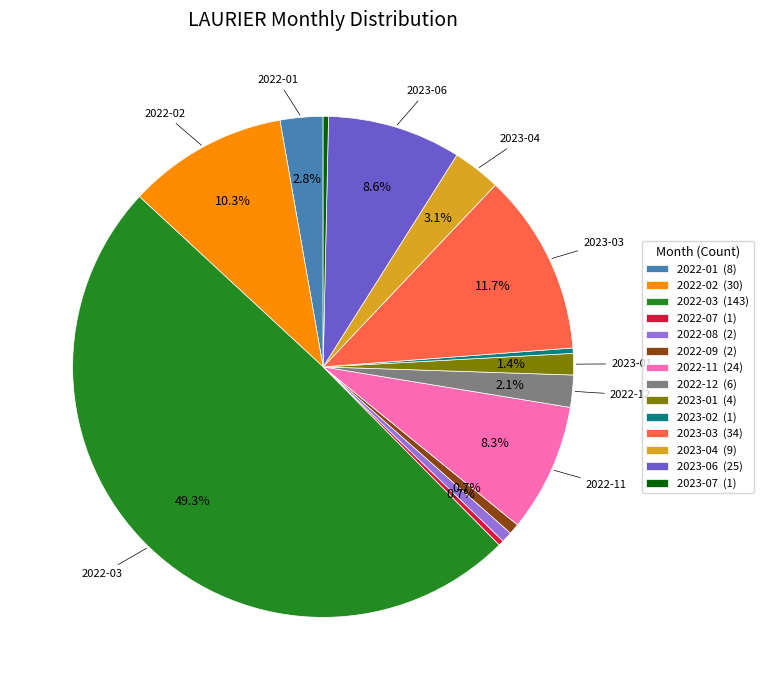

Combined, what portion of the pie is 2022-08 (2) and 2022-11 (24)?

9.0%